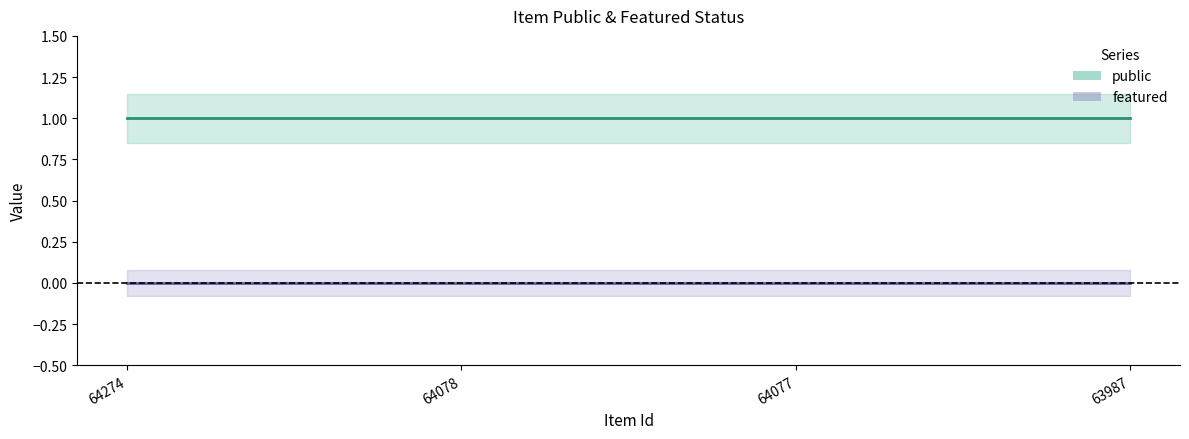

What is the average value of the public series?

1